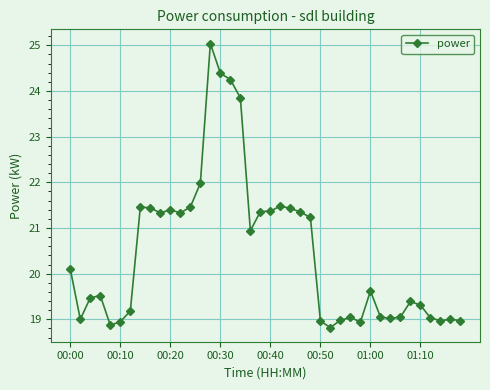

What is the difference between the maximum and second lowest values?

6.2